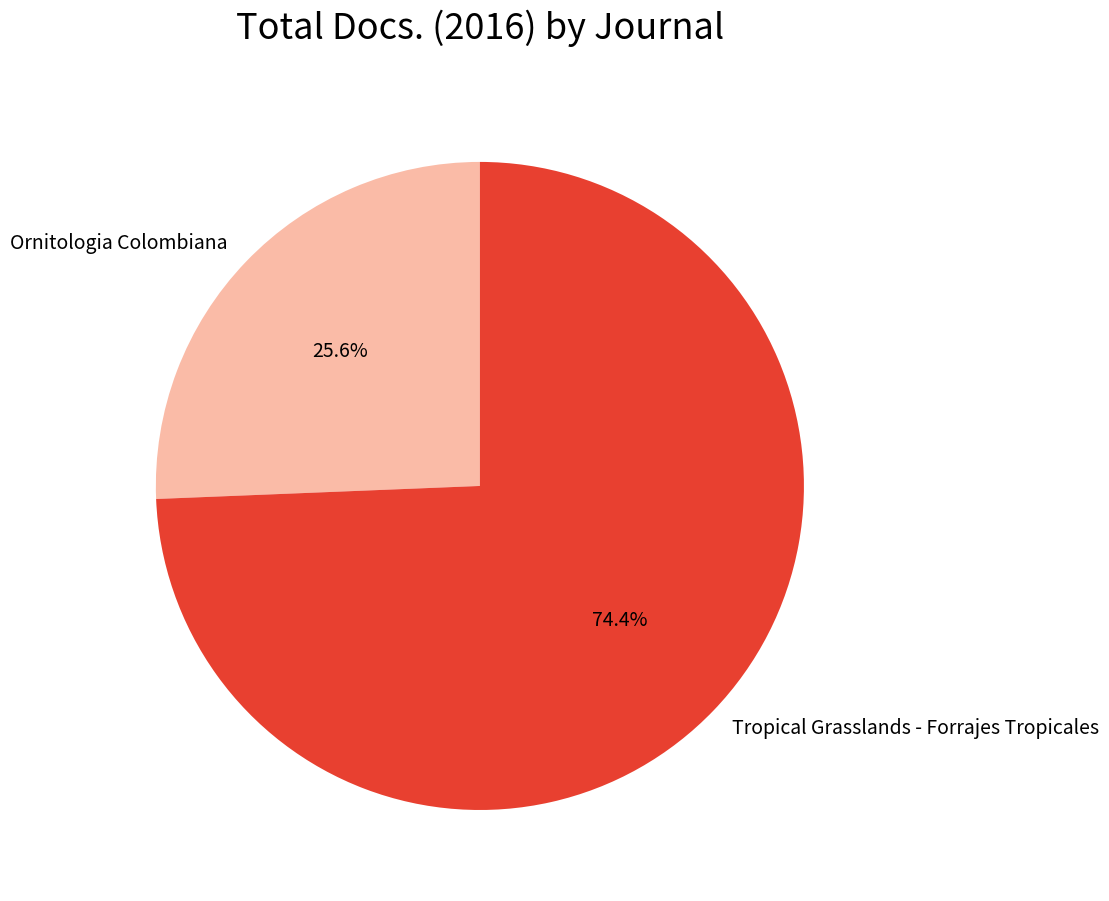

To the nearest percent, what is the average slice percentage?

50%